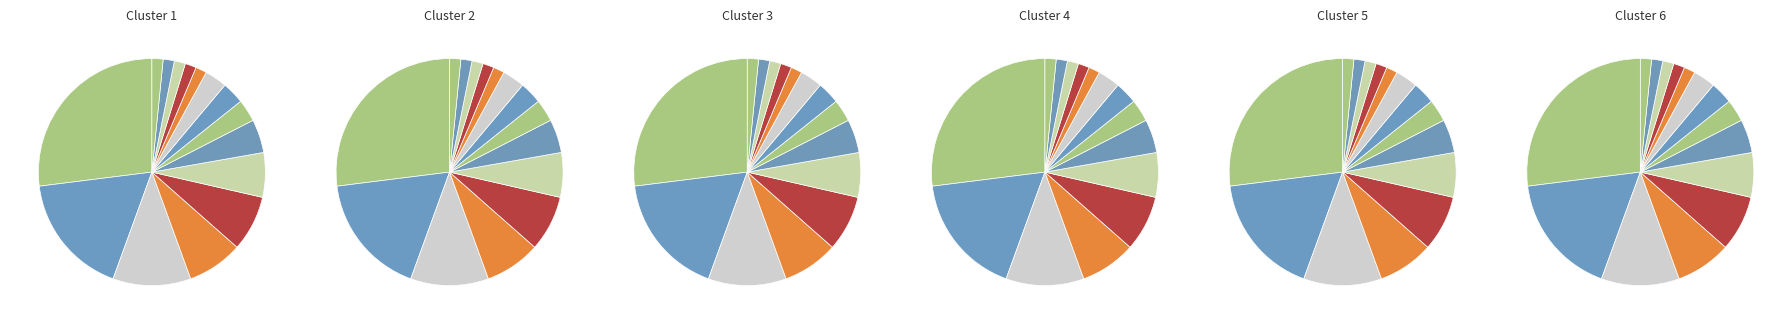

The GWT1 slice represents 8% of the pie. True or false?

False